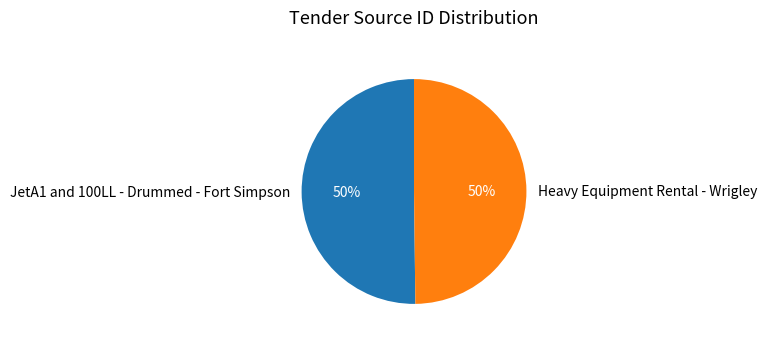

To the nearest percent, what percentage of the pie is JetA1 and 100LL - Drummed - Fort Simpson?

50%